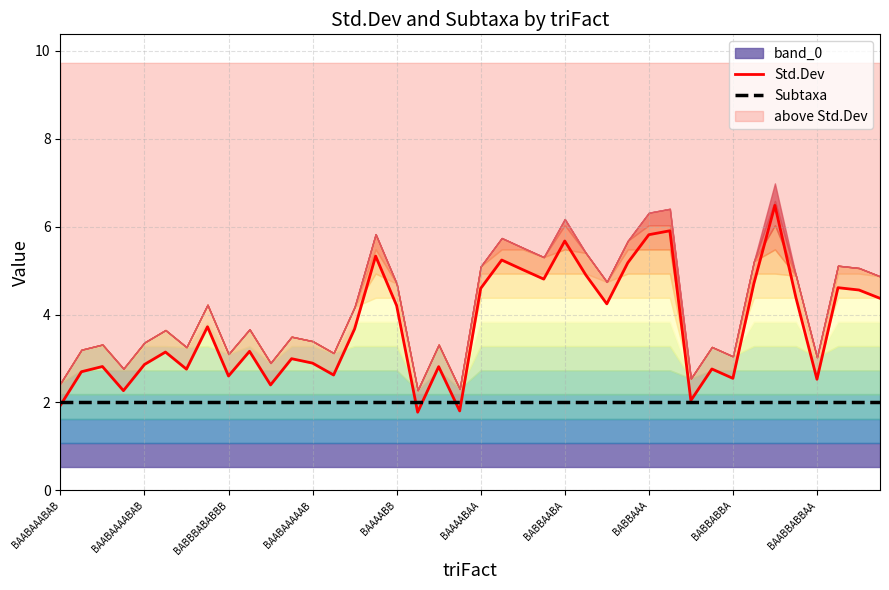

How many interior local valleys does the Std.Dev series have?

12